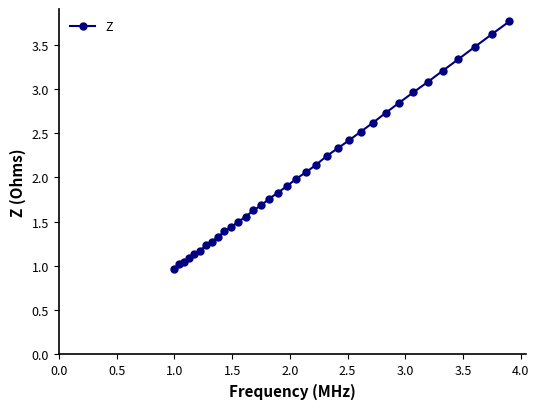

What is the sum of all values?

72.2